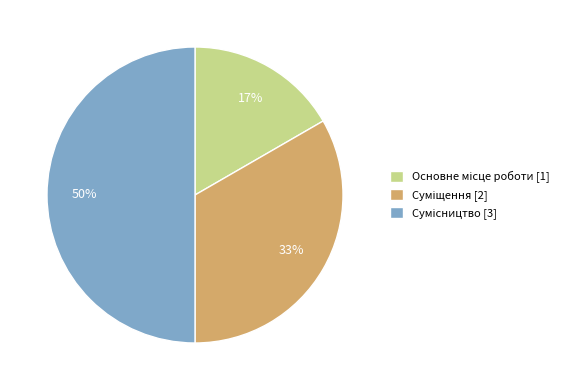

To the nearest percent, what is the average slice percentage?

33%